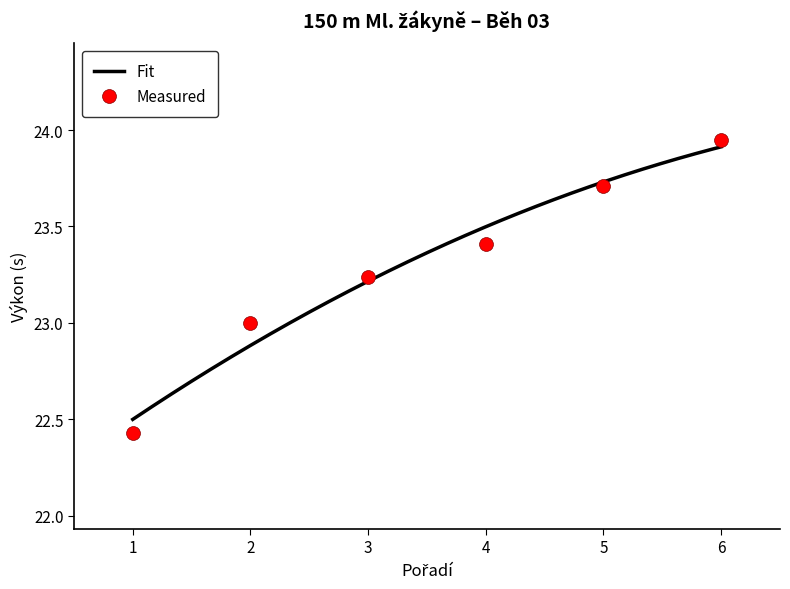

List the labels in order of Measured value, largest first.

6, 5, 4, 3, 2, 1